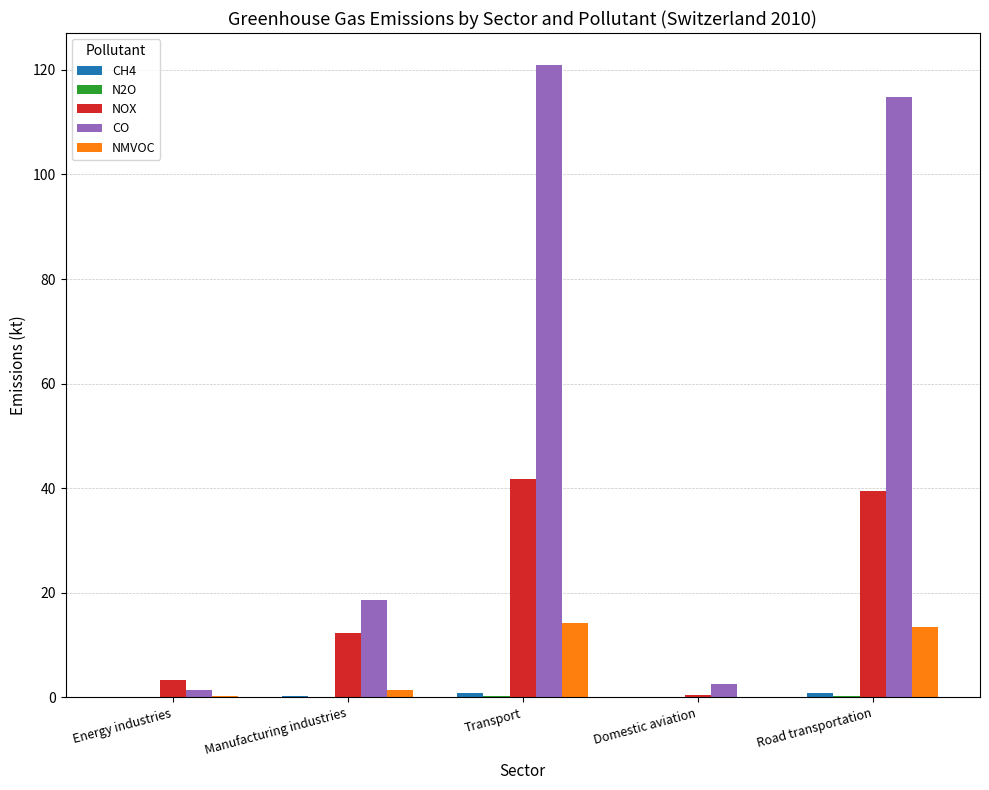

Is the value of CO at Domestic aviation greater than the value of NOX at Manufacturing industries?

No